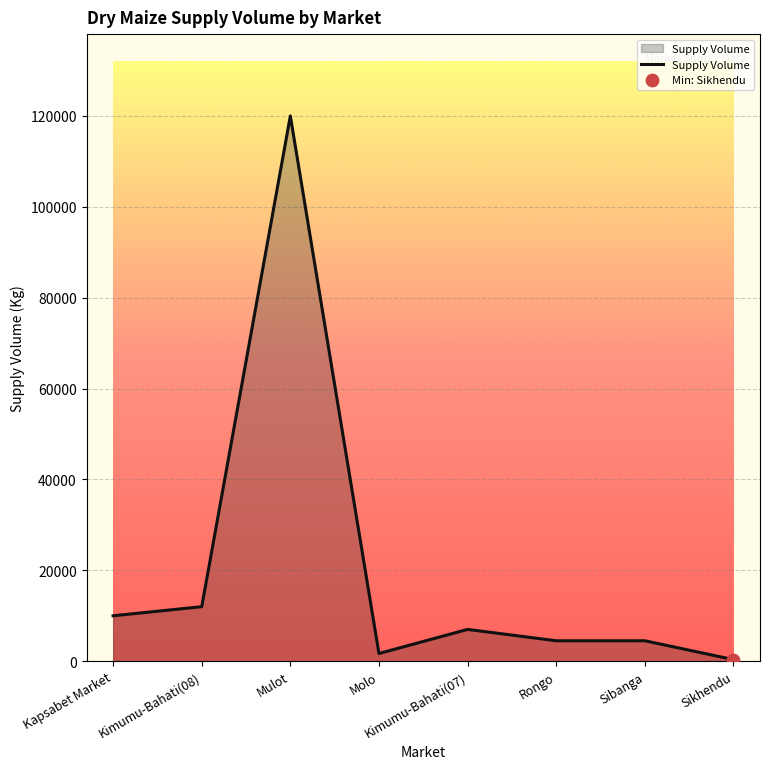

Which has a higher value, Sikhendu or Kapsabet Market?

Kapsabet Market